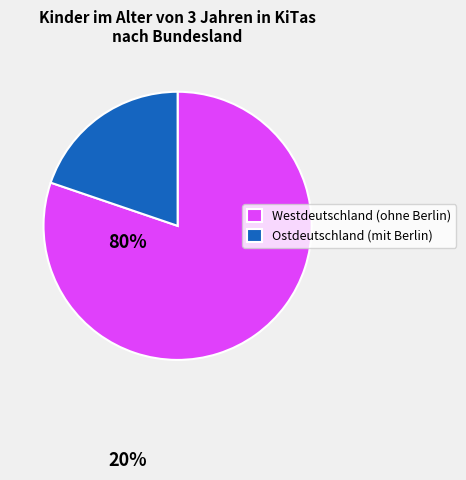

Does any single category account for the majority?

Yes